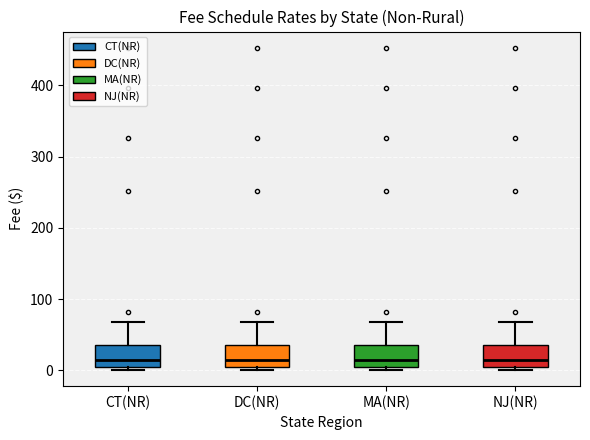

Where does the median line of the box for DC(NR) sit on the y-axis? The values are not printed on the chart, so give them approximately, as read against the axis.

10